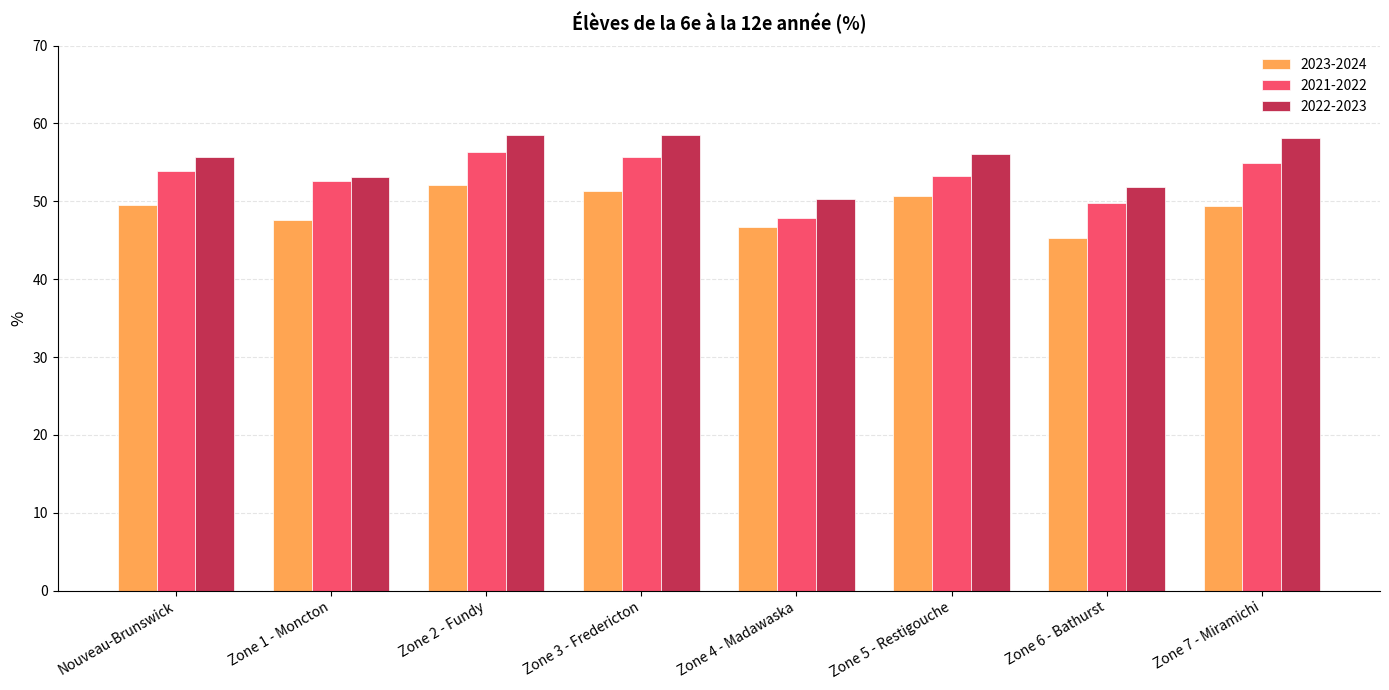

Rank the series by their average value, from highest to lowest.

2022-2023, 2021-2022, 2023-2024